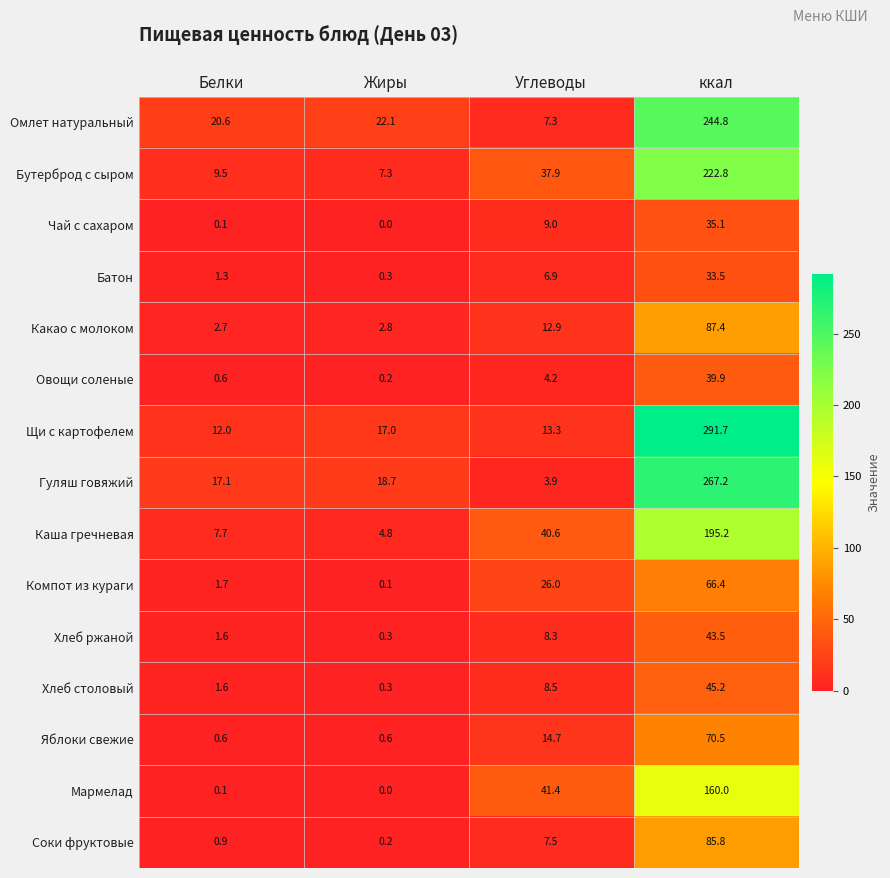

At ккал, list the series in order from smallest to largest.

Батон, Чай с сахаром, Овощи соленые, Хлеб ржаной, Хлеб столовый, Компот из кураги, Яблоки свежие, Соки фруктовые, Какао с молоком, Мармелад, Каша гречневая, Бутерброд с сыром, Омлет натуральный, Гуляш говяжий, Щи с картофелем